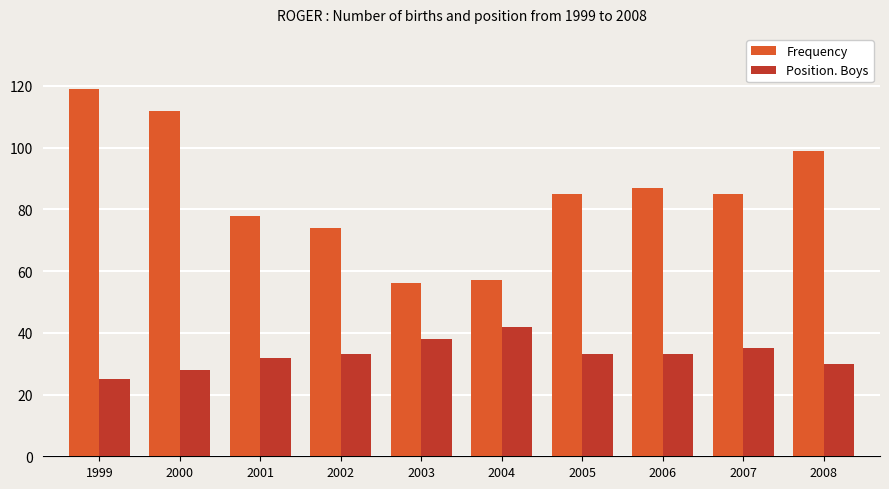

What is the difference between the Position. Boys values at 2006 and 2001?

1